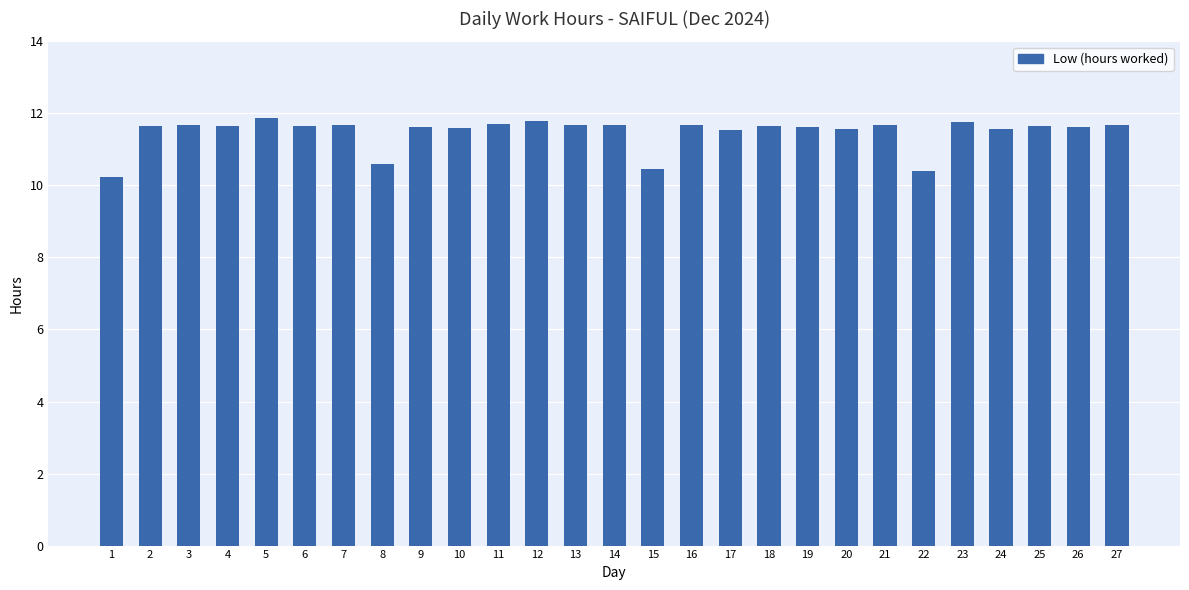

What is the sum of the values at 8 and 19?

22.2